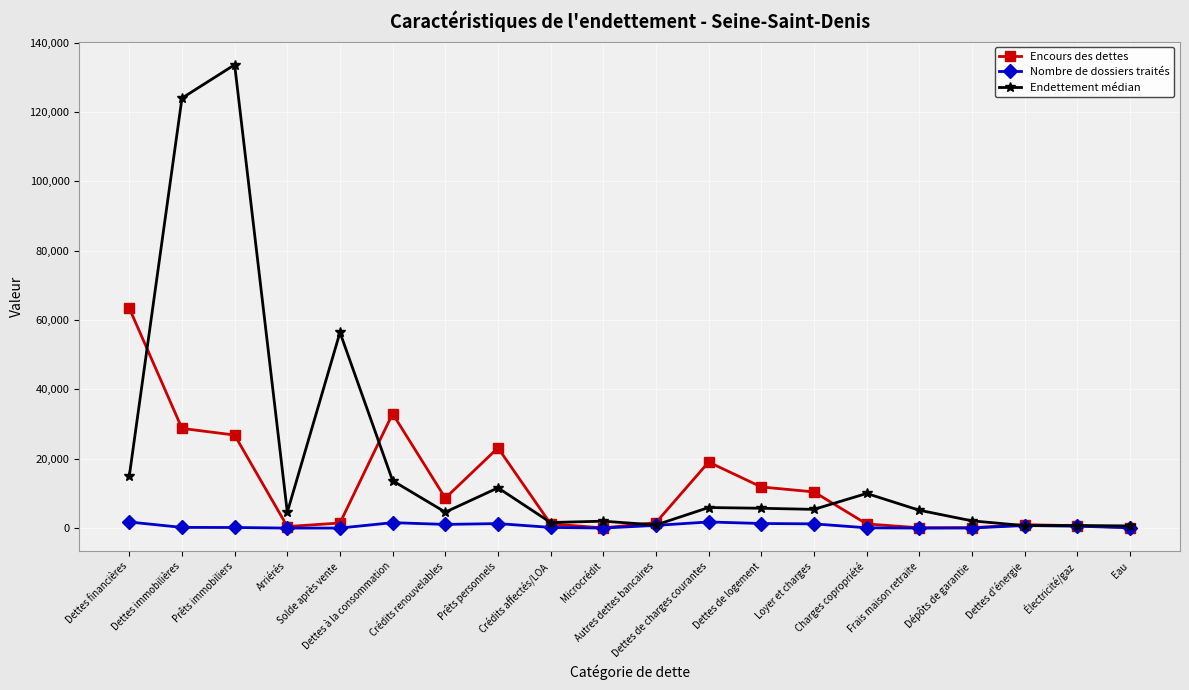

Which series has the widest spread of values?

Endettement médian